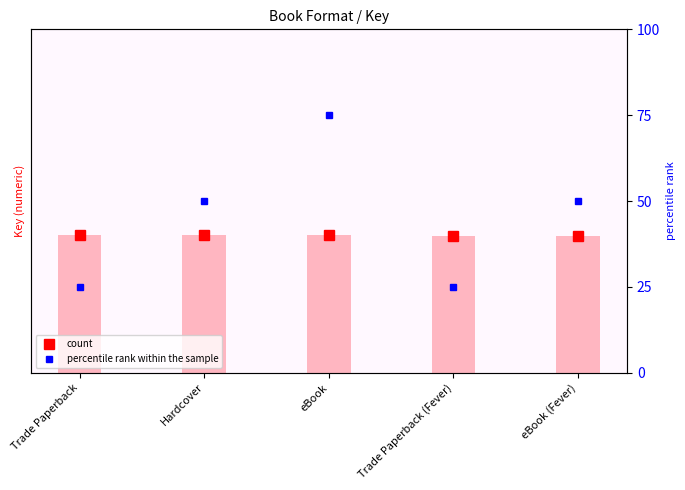

What is the label of the 4th bar from the left?

Trade Paperback (Fever)